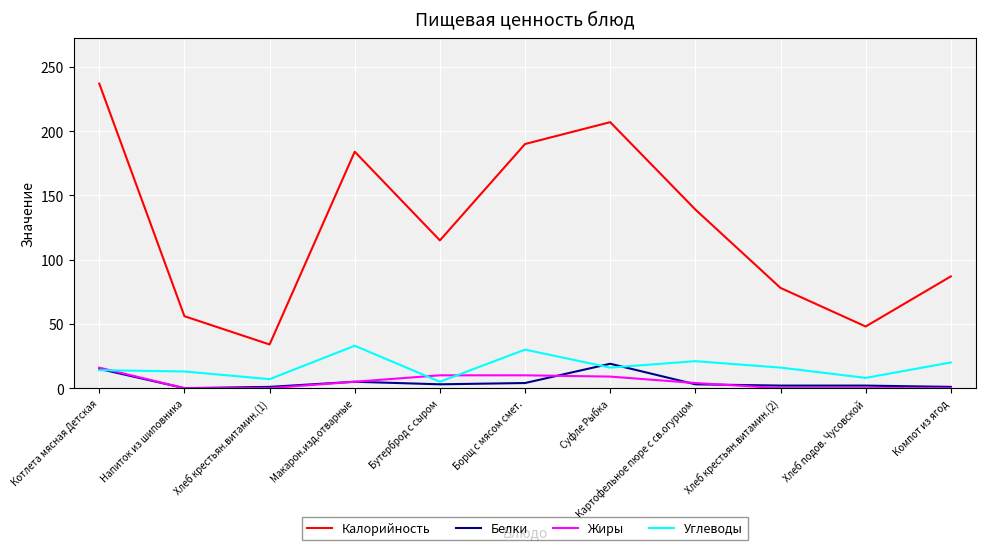

Where is Калорийность nearest to the value 135?

Картофельное пюре с св.огурцом